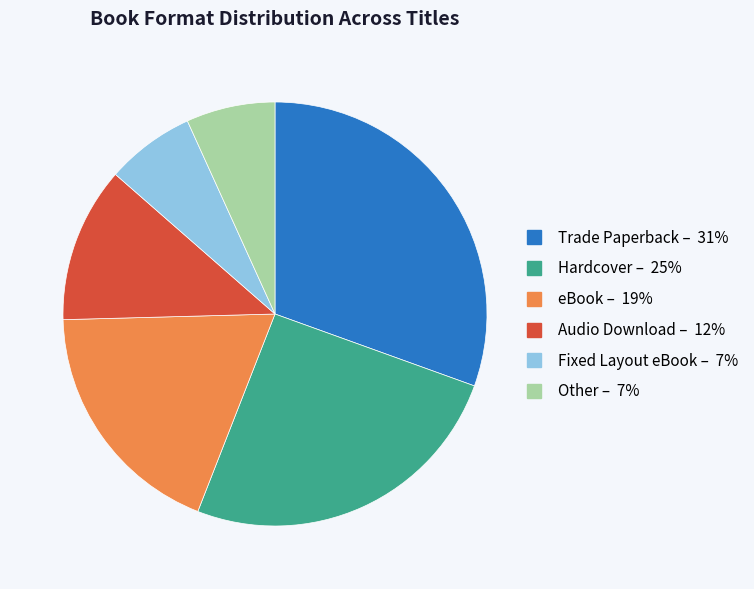

Is there a majority slice in this chart?

No